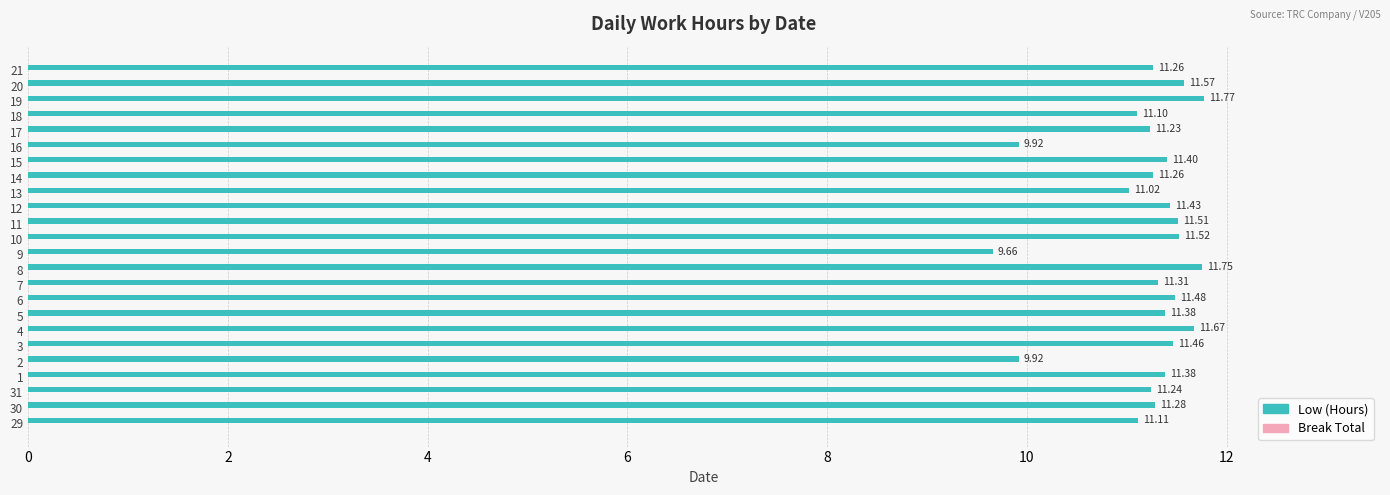

What is the average value?

11.2